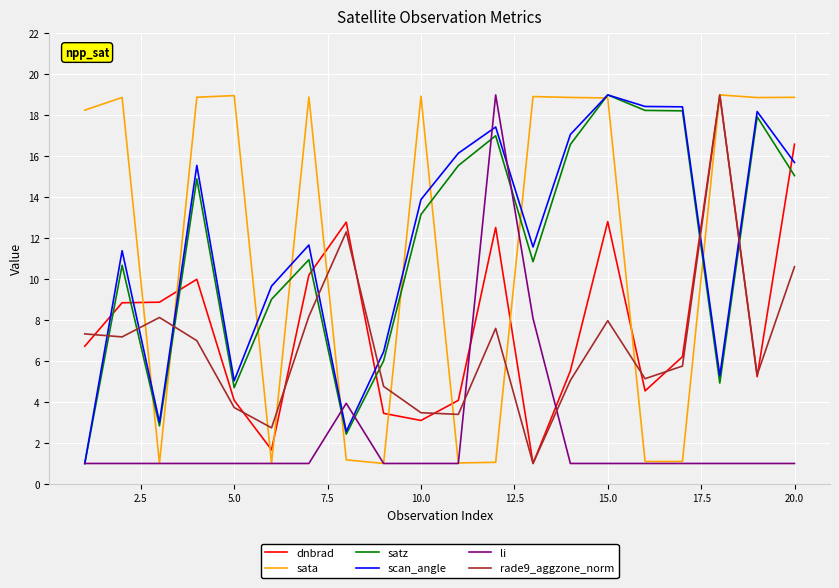

What is the lowest value of the li series?

1.0